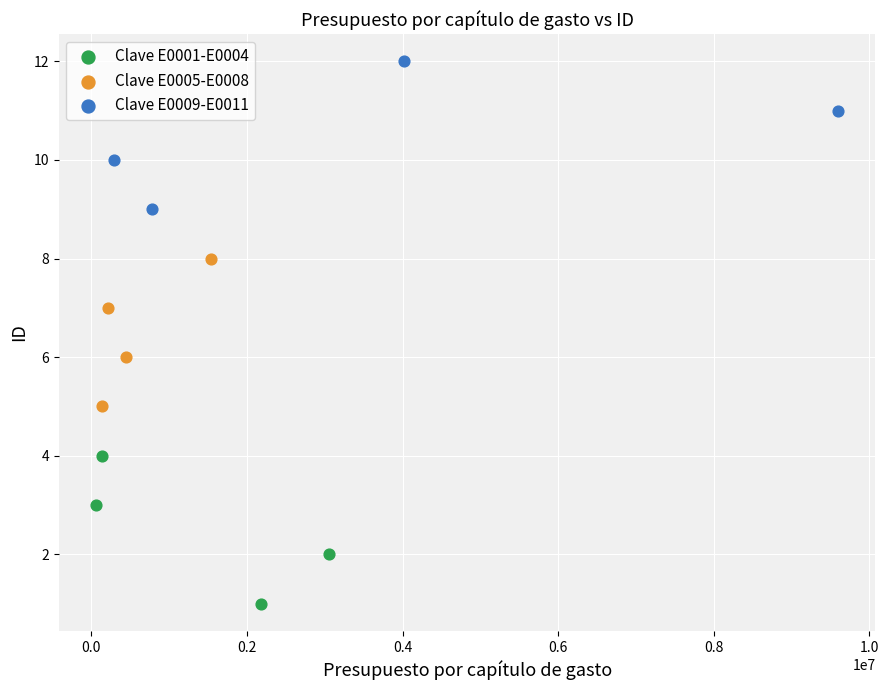

Which series contains the highest Y value?

Clave E0009-E0011